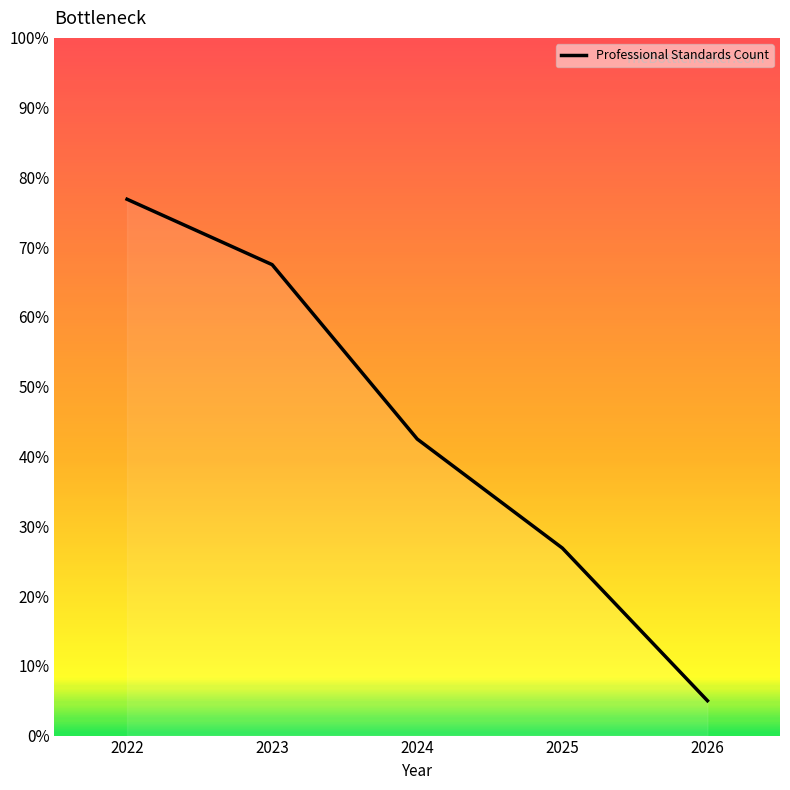

List the labels in order of value, smallest first.

2026, 2025, 2024, 2023, 2022